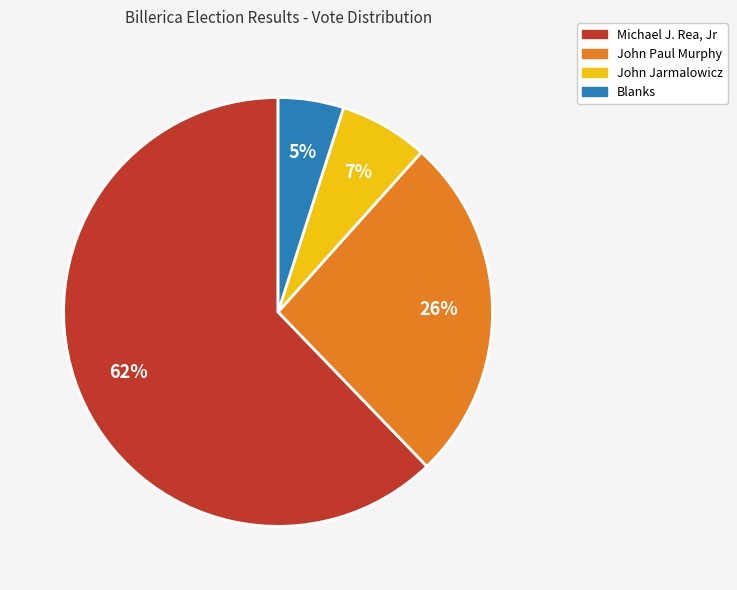

What is the majority slice?

Michael J. Rea, Jr